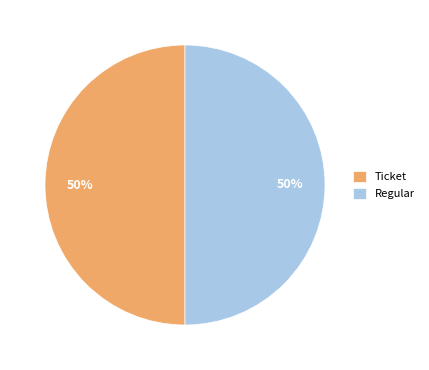

The Ticket slice represents 44% of the pie. True or false?

False